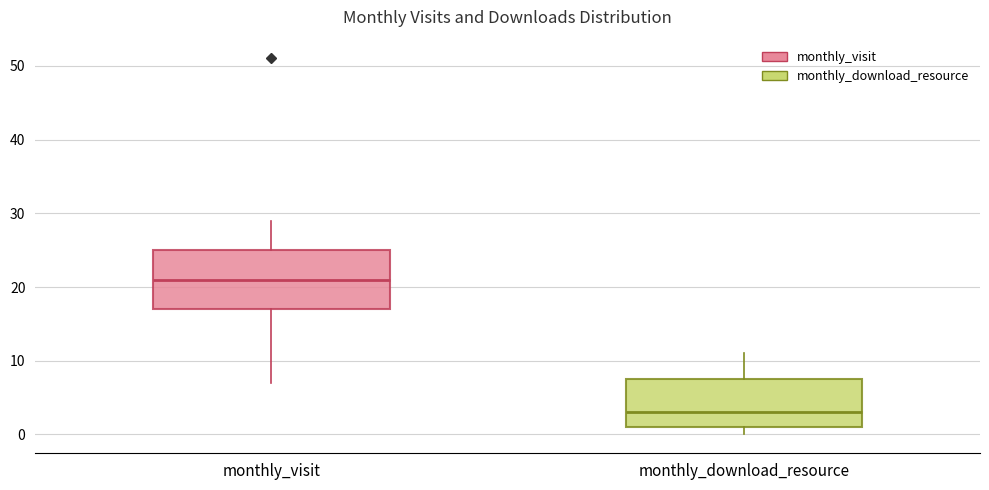

Reading left to right, transcribe this box plot: for each box, give where its median line is, the range the box spans, and where its two whiskers end, as read against the y-axis. The values are not printed on the chart, so give them approximately, as read against the axis.

monthly_visit: median 21, box 17 to 25, whiskers 7 to 29
monthly_download_resource: median 3, box 1 to 8, whiskers 0 to 11